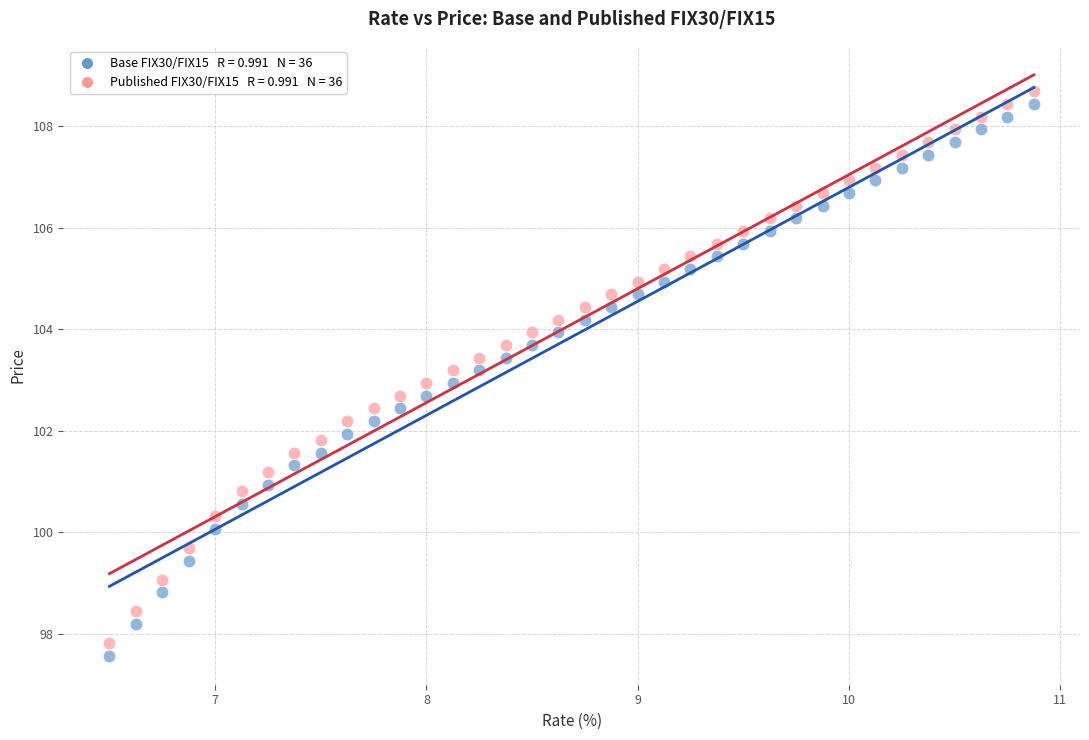

Across all data points, what is the range of X values (max minus min)?

4.4